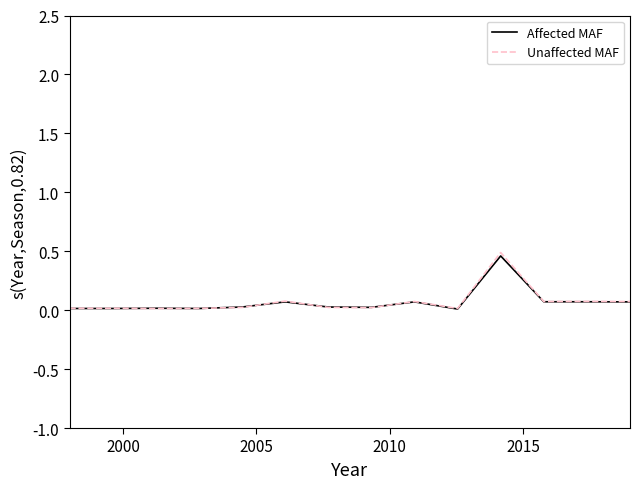

Which series has the largest range (max minus min)?

Unaffected MAF